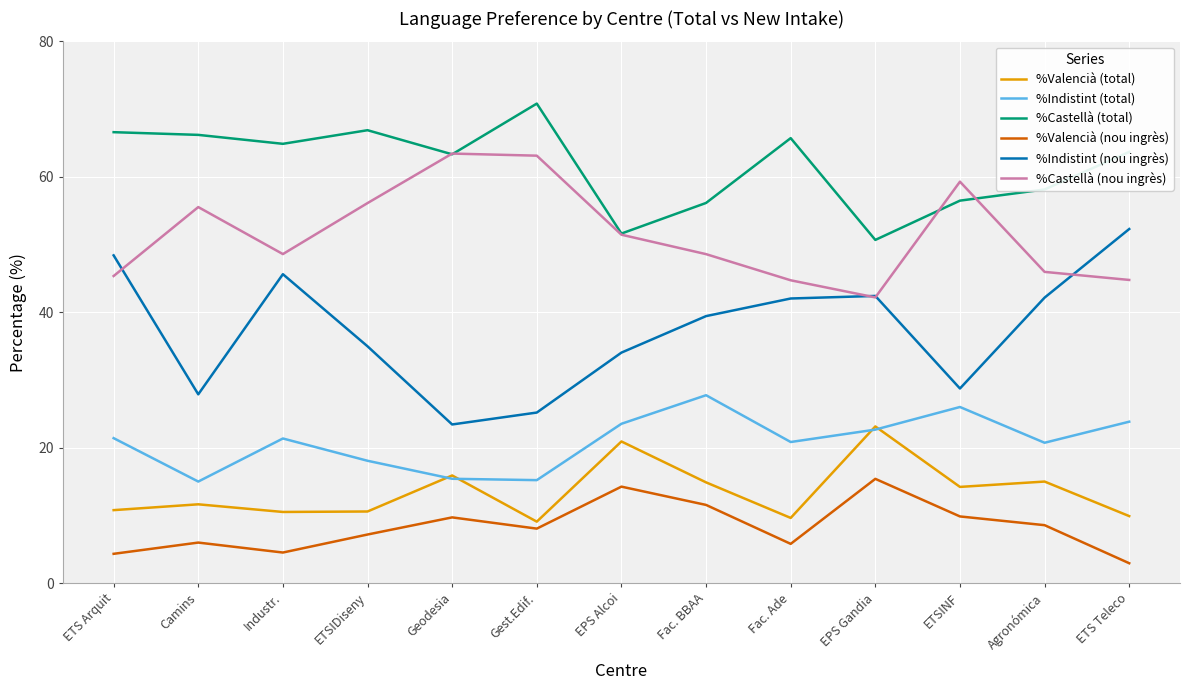

What are all the series names shown in the legend?

%Valencià (total), %Indistint (total), %Castellà (total), %Valencià (nou ingrès), %Indistint (nou ingrès), %Castellà (nou ingrès)